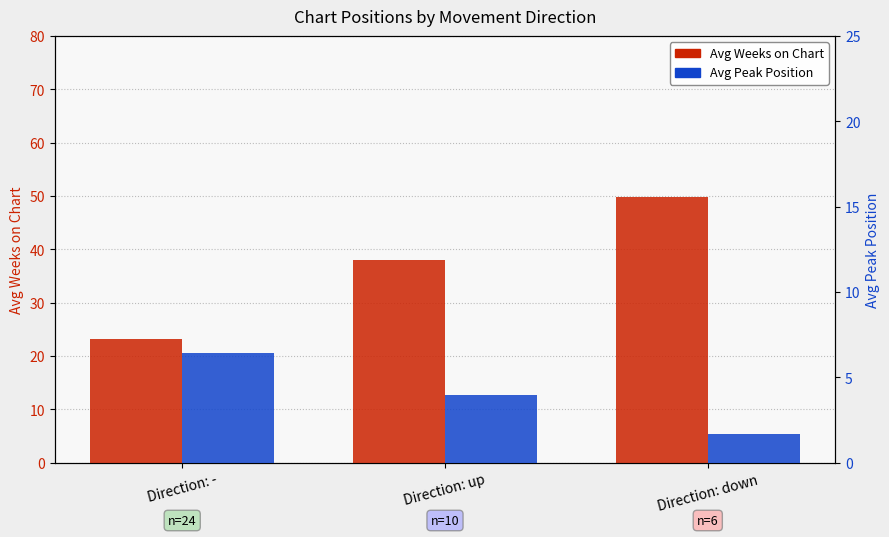

What are all the series names shown in the legend?

Avg Weeks on Chart, Avg Peak Position